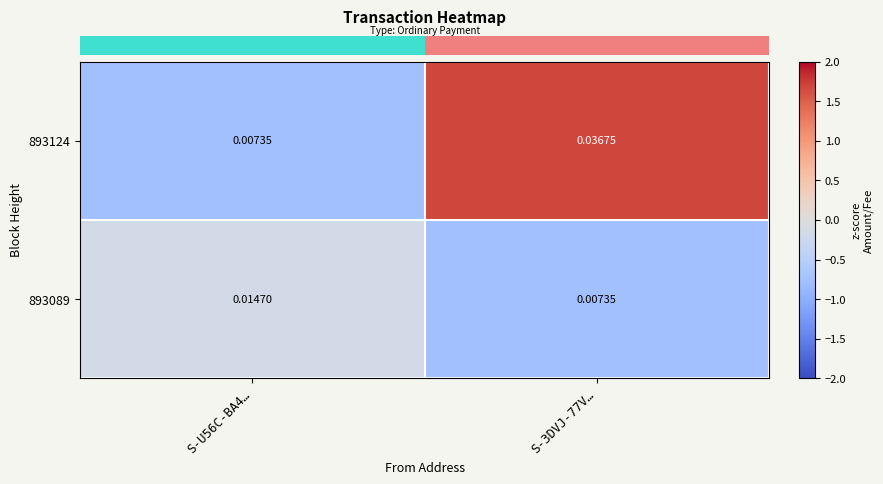

How many categories are shown in the chart?

2